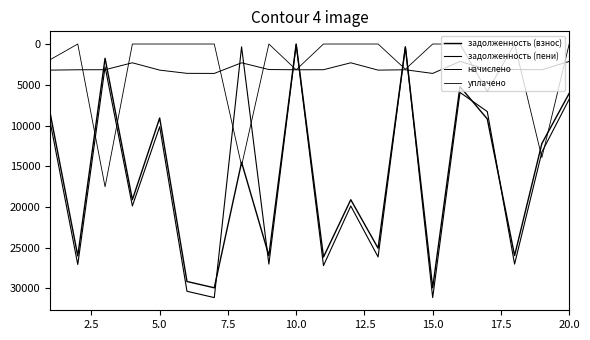

At which category is the sum across all series the highest?

15.0